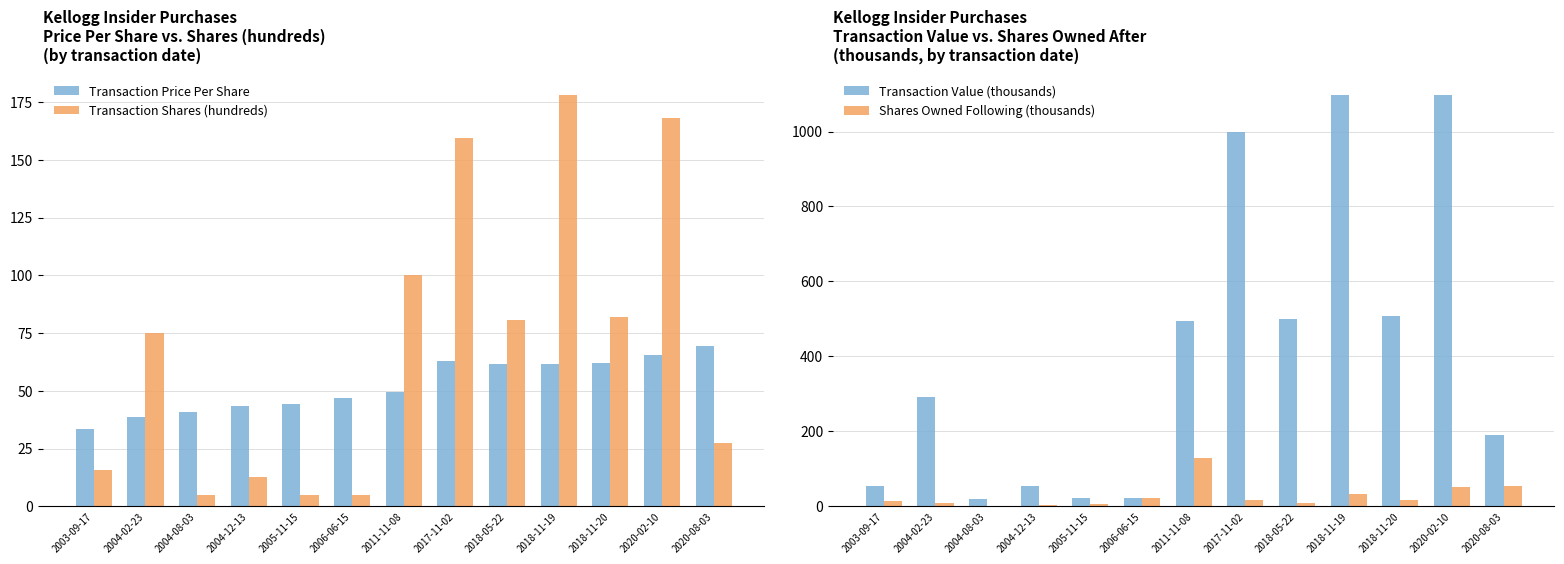

What is the maximum value for Transaction Price Per Share?

69.3